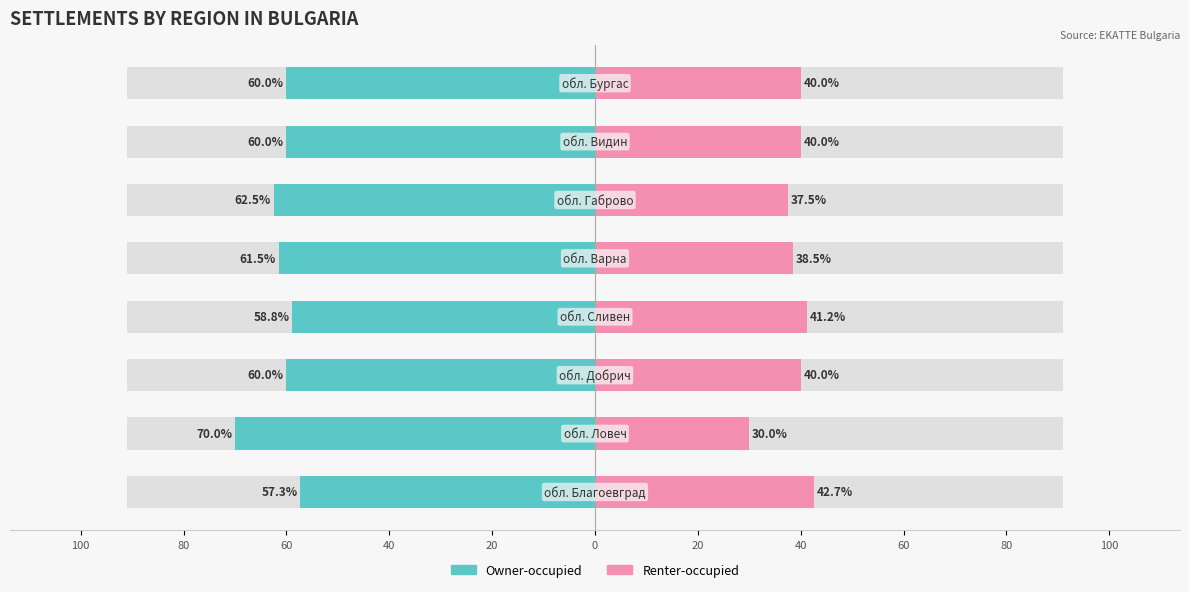

Between 20 and 20, which is larger?

20